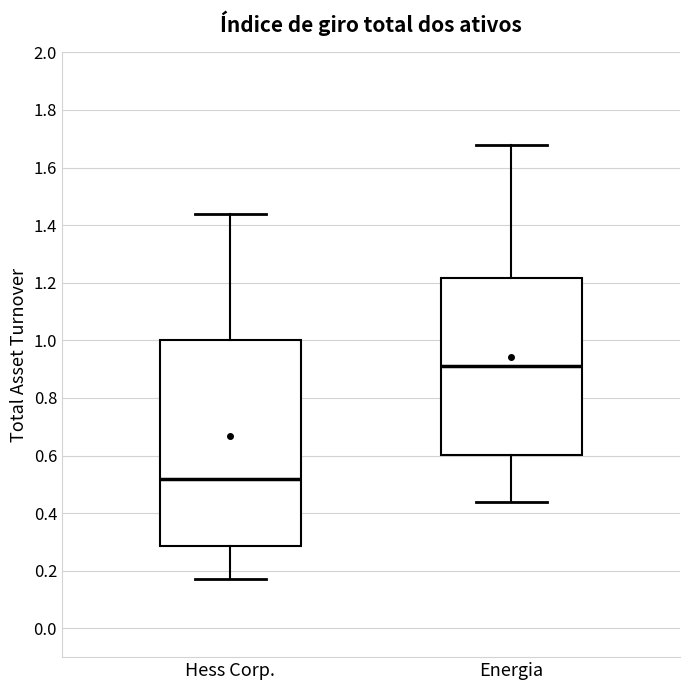

Which box is the tallest, from its lower edge to its upper edge?

Hess Corp.